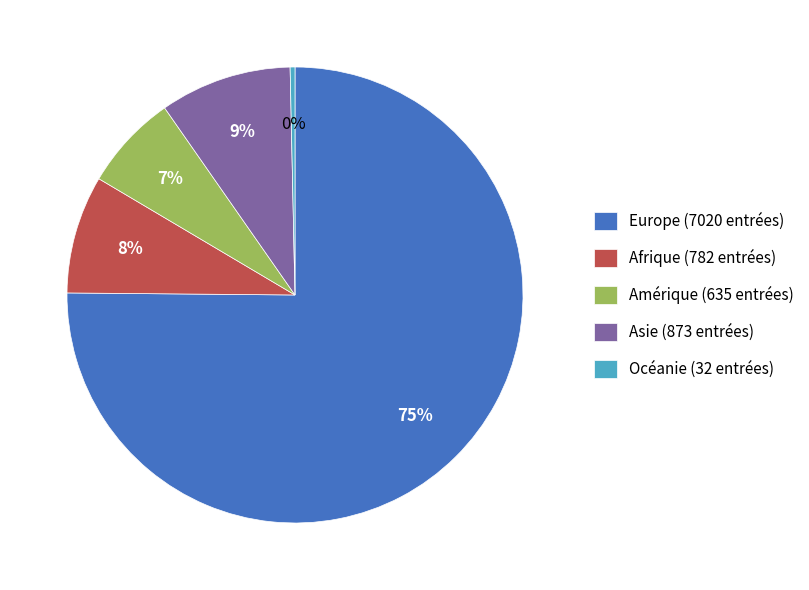

How many slices are in this pie chart?

5